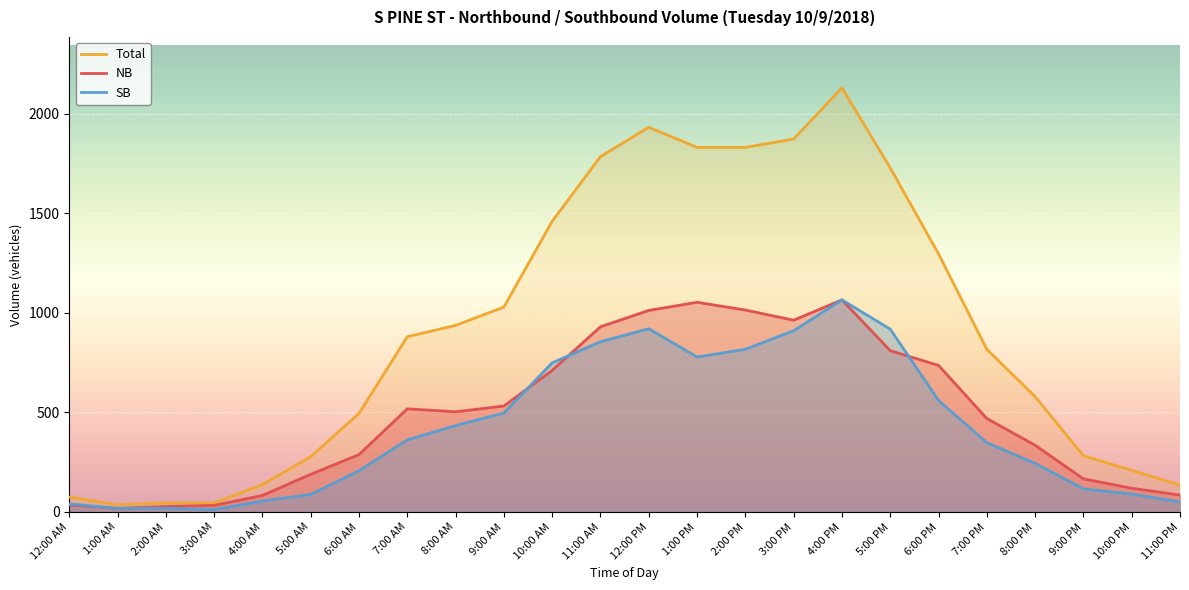

True or false: SB and Total intersect in this chart.

False